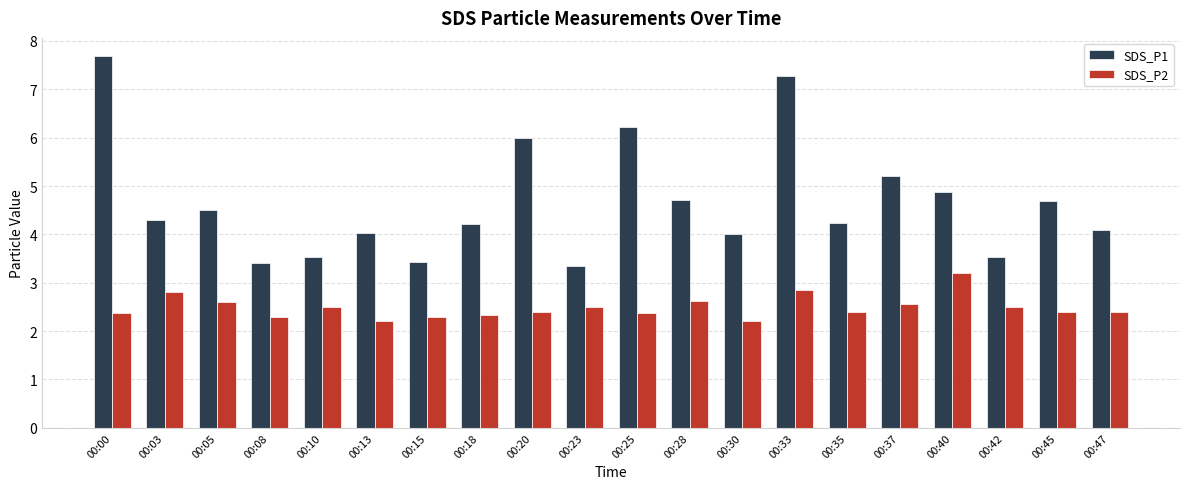

What are all the series names shown in the legend?

SDS_P1, SDS_P2